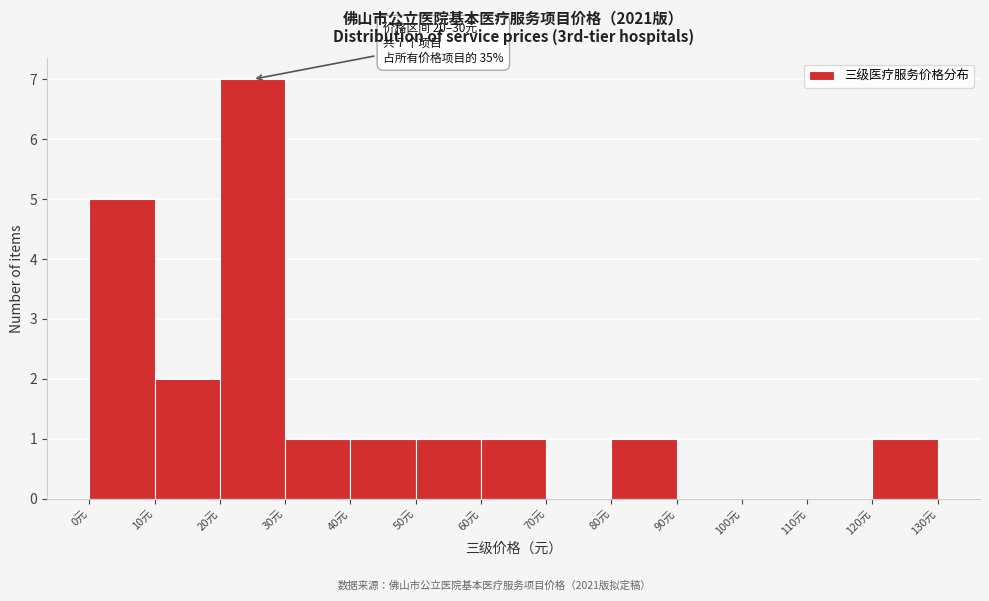

Which range on the x-axis has the tallest bar?

20 to 30